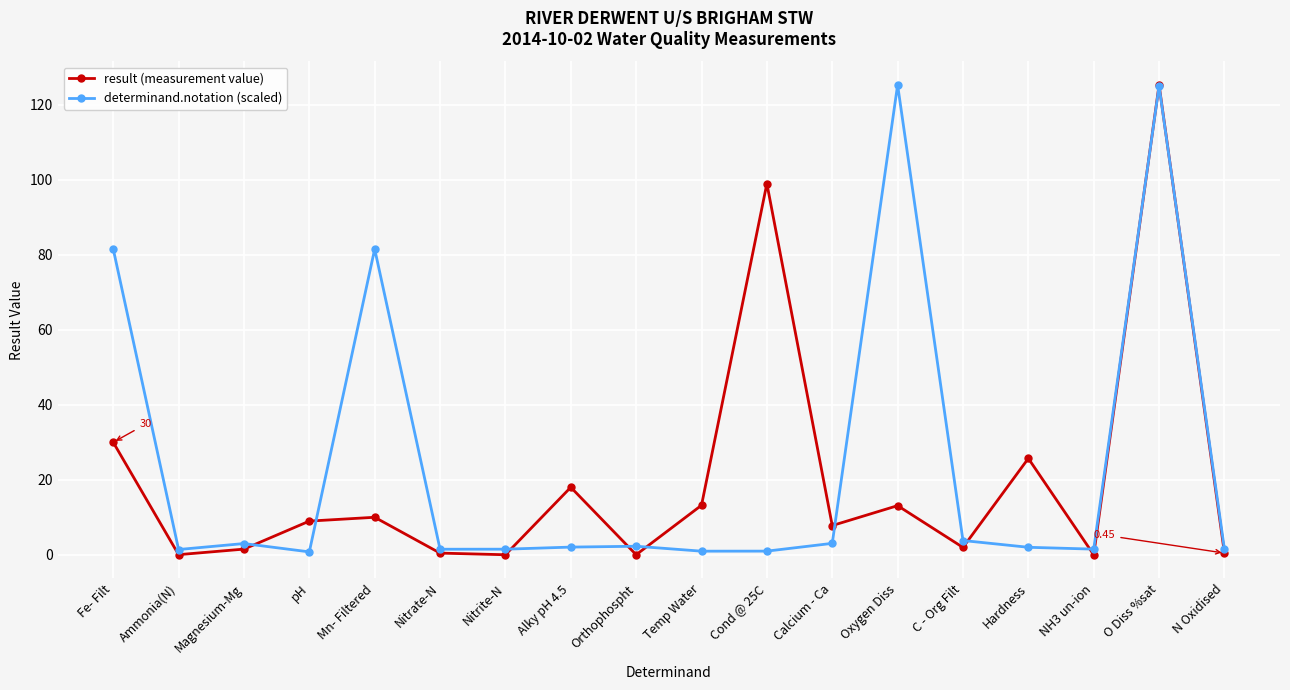

What is the greatest value displayed?

125.3